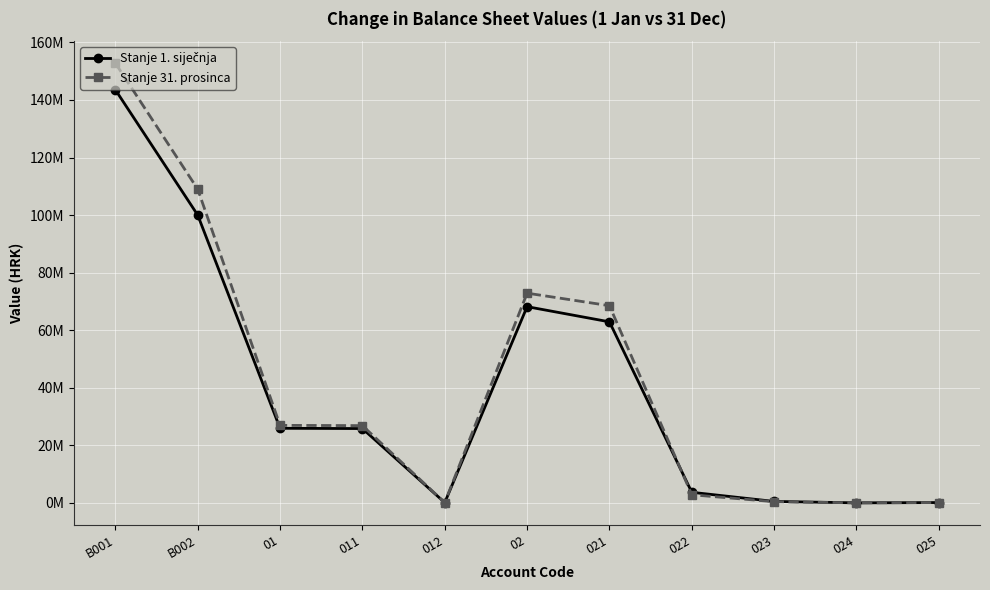

What is the difference between the maximum and second lowest values in the Stanje 1. siječnja series?

143440547.0